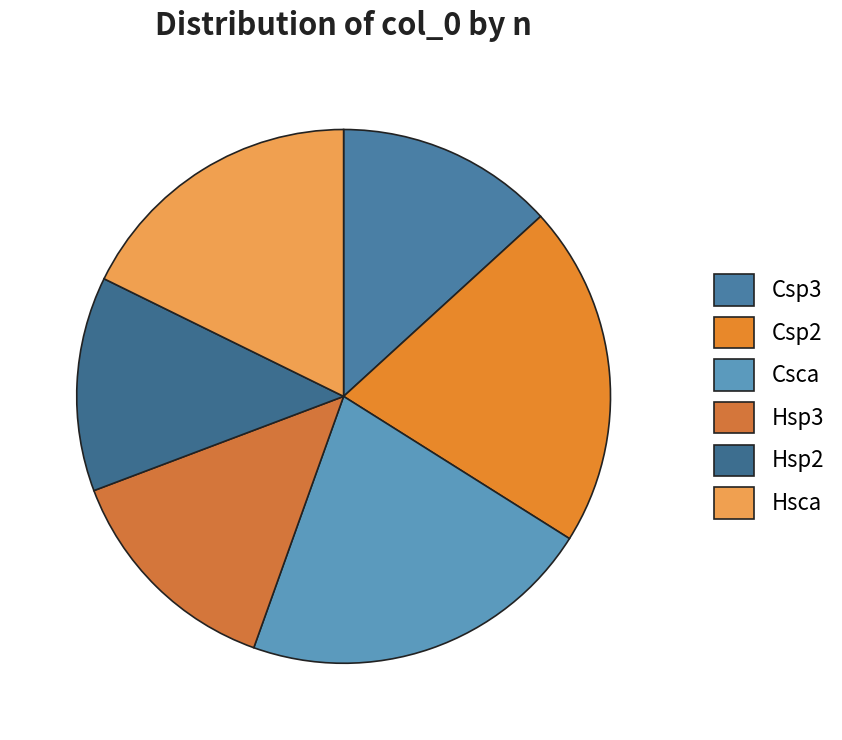

What is the smallest slice in the pie chart?

Hsp2